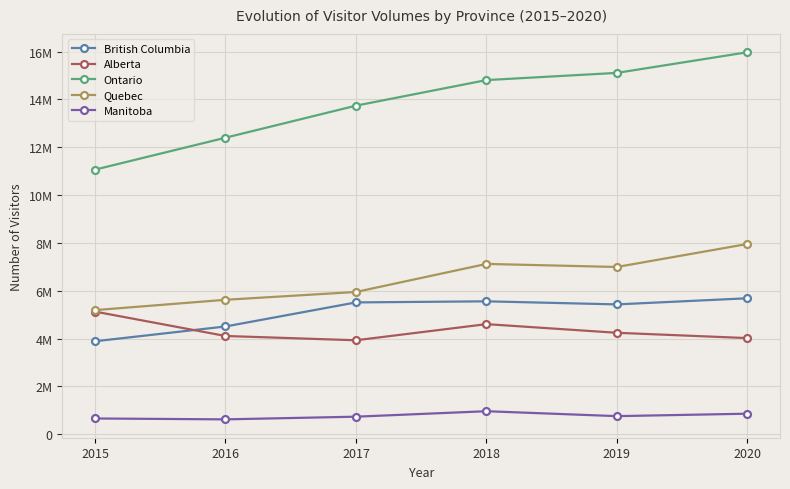

At 2017, list the series in order from largest to smallest.

Ontario, Quebec, British Columbia, Alberta, Manitoba